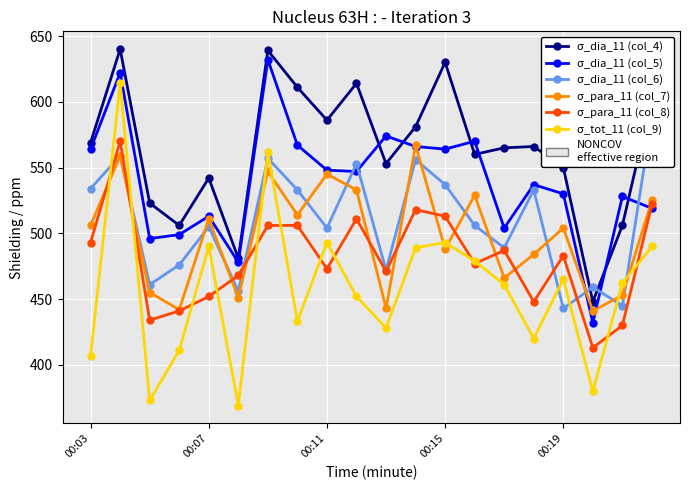

Does the chart display data point markers on the line(s)?

Yes